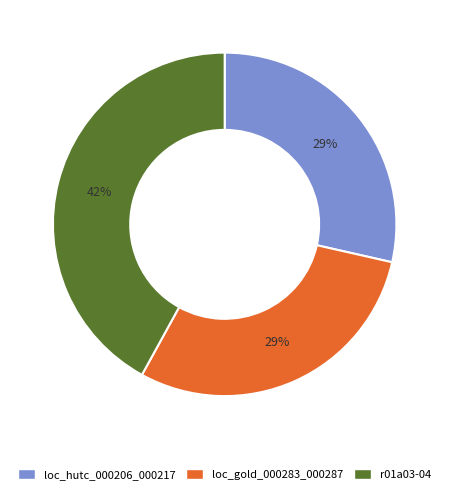

Does loc_gold_000283_000287 represent more than half of the total?

No